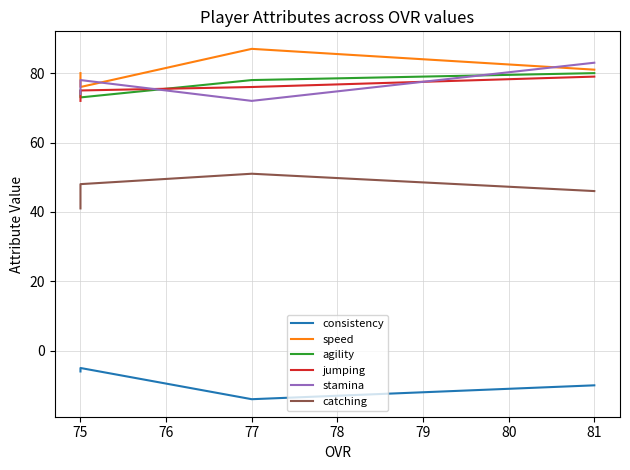

Which series has the largest total across all categories?

speed